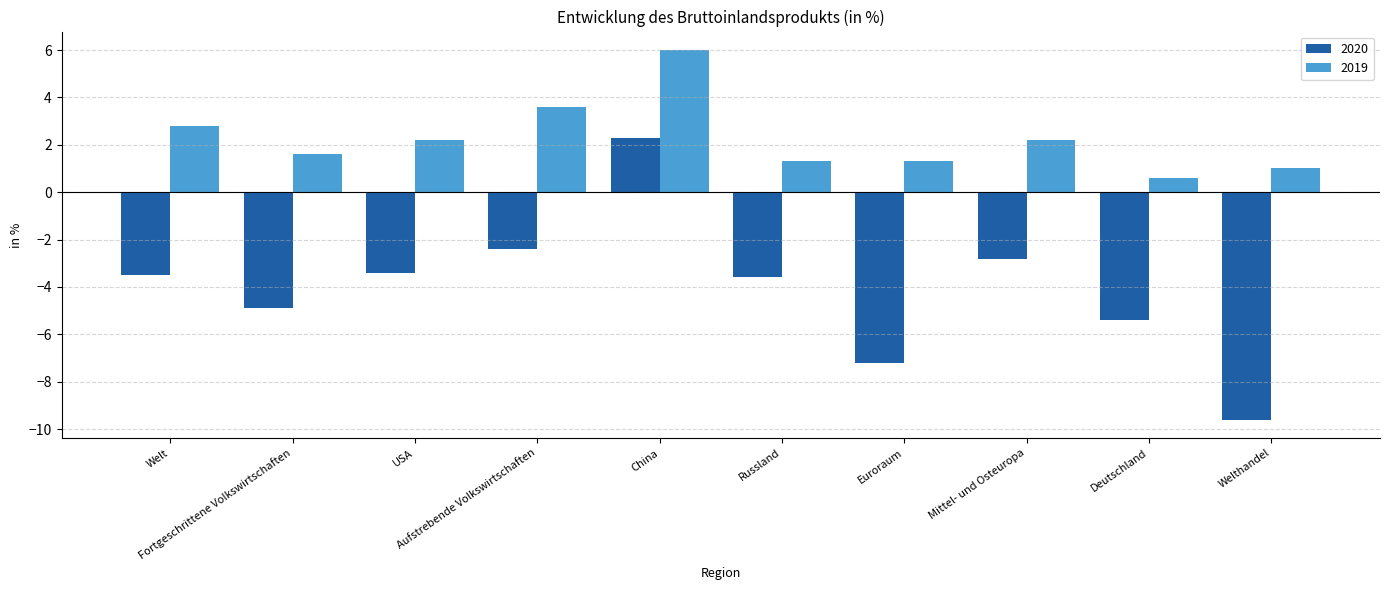

The 2020 series shows -11.1 at Euroraum. True or false?

False